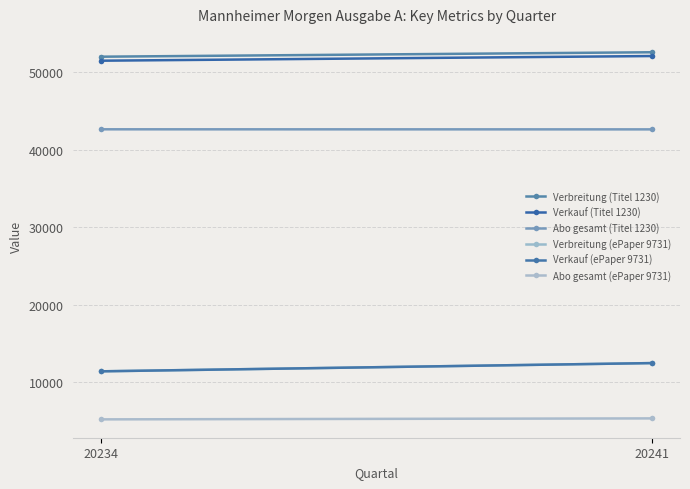

What value does the Verbreitung (ePaper 9731) series have at 20234?

11405